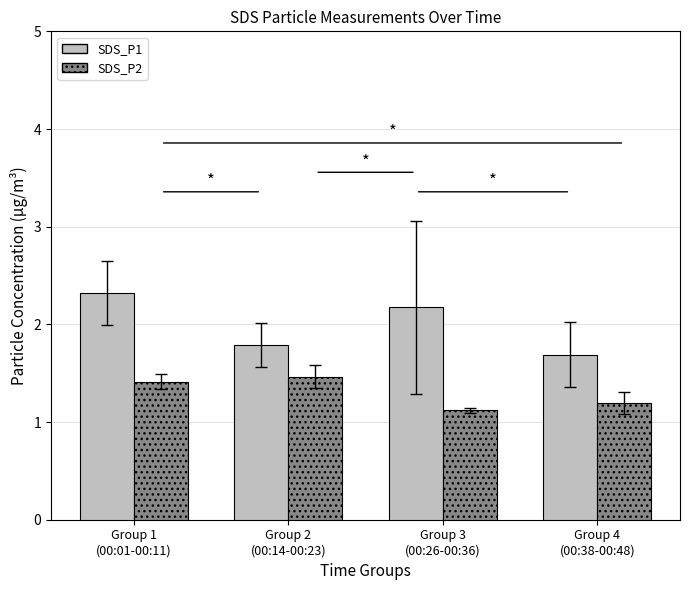

What is the total value across all series at Group 1
(00:01-00:11)?

3.7